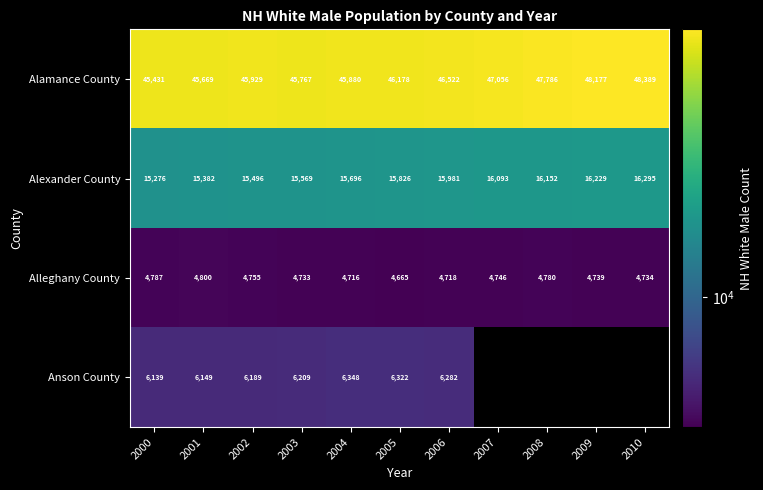

At which label is Alexander County closest to 15785?

2005